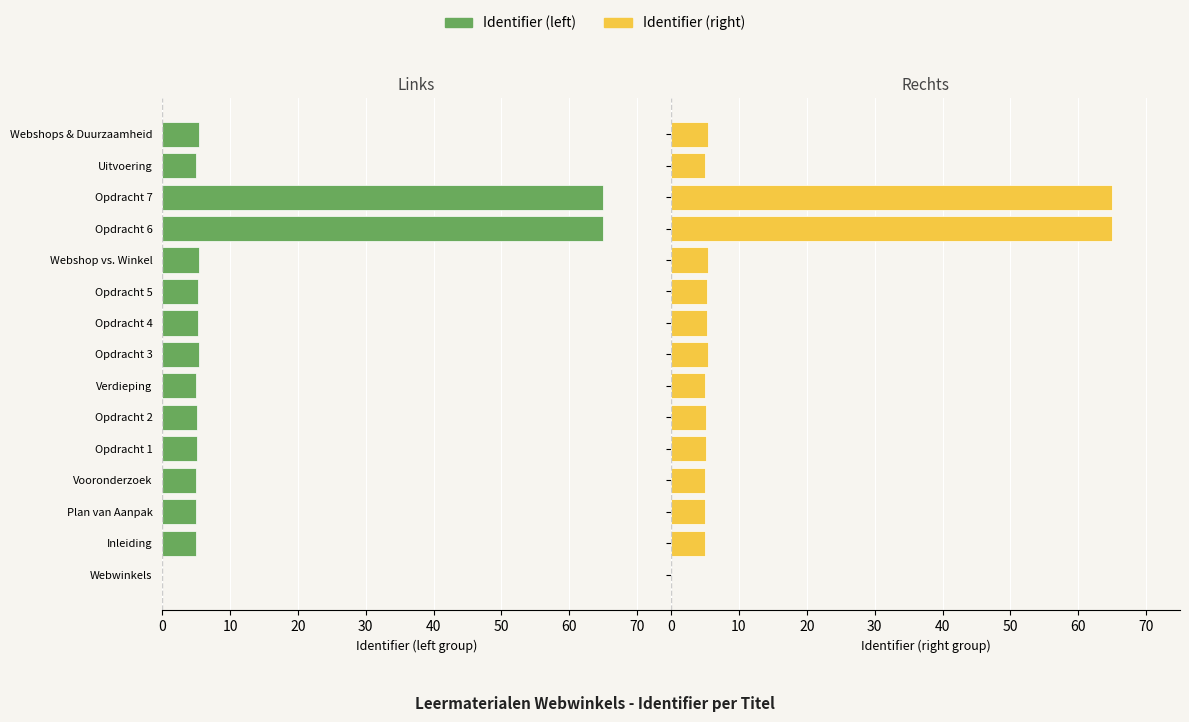

How many distinct data groups are displayed?

2